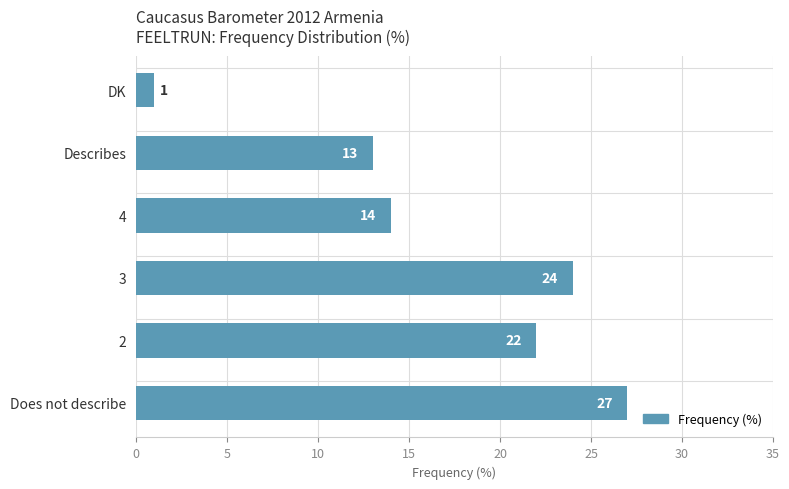

How many bars are there in total?

6